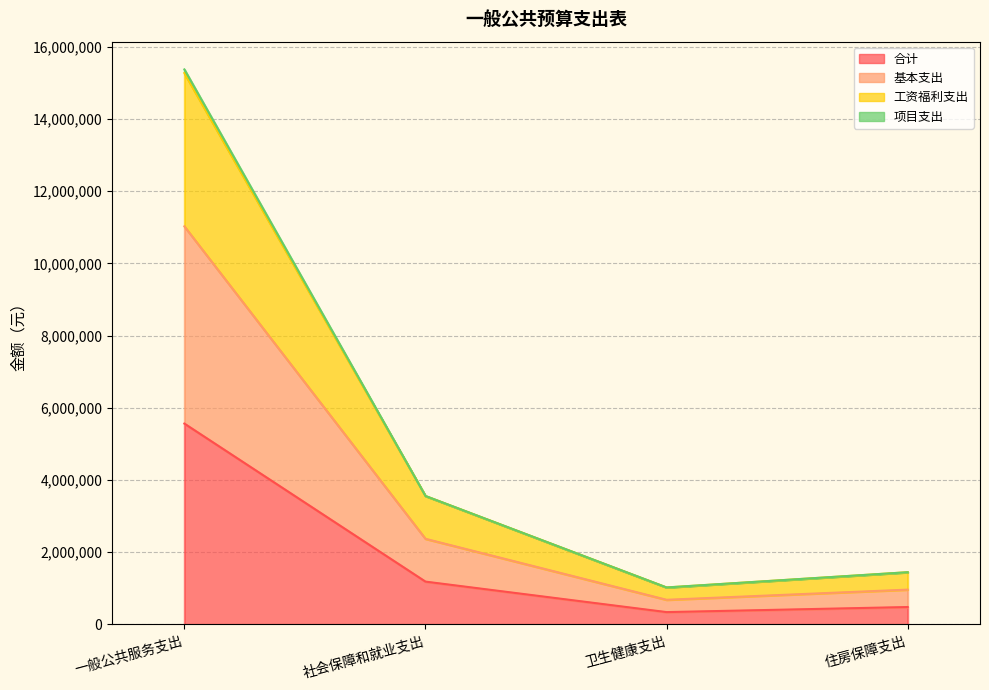

Rank the series by their maximum value, from lowest to highest.

合计, 基本支出, 工资福利支出, 项目支出